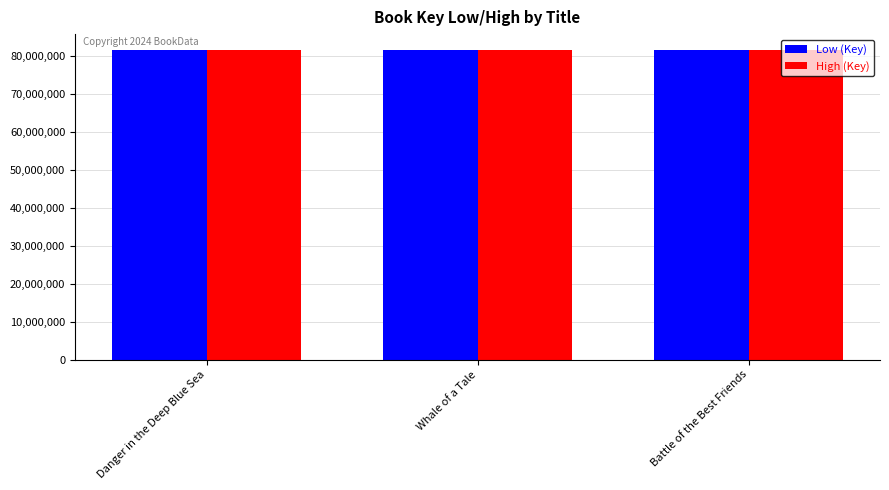

Count the Low (Key) values in the range 81577315 to 81578154.

3